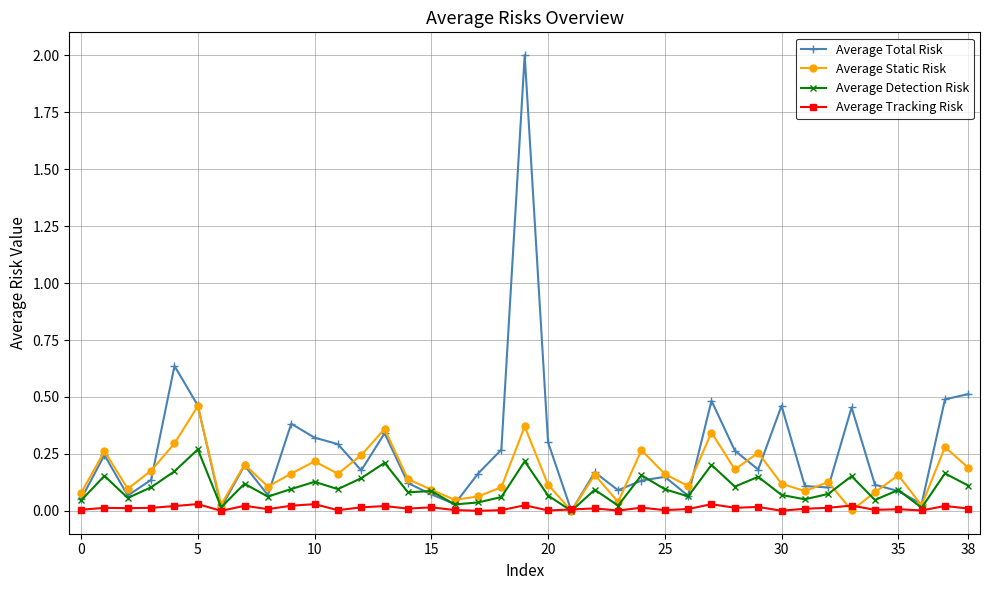

Rank the series by their maximum value, from lowest to highest.

Average Tracking Risk, Average Detection Risk, Average Static Risk, Average Total Risk